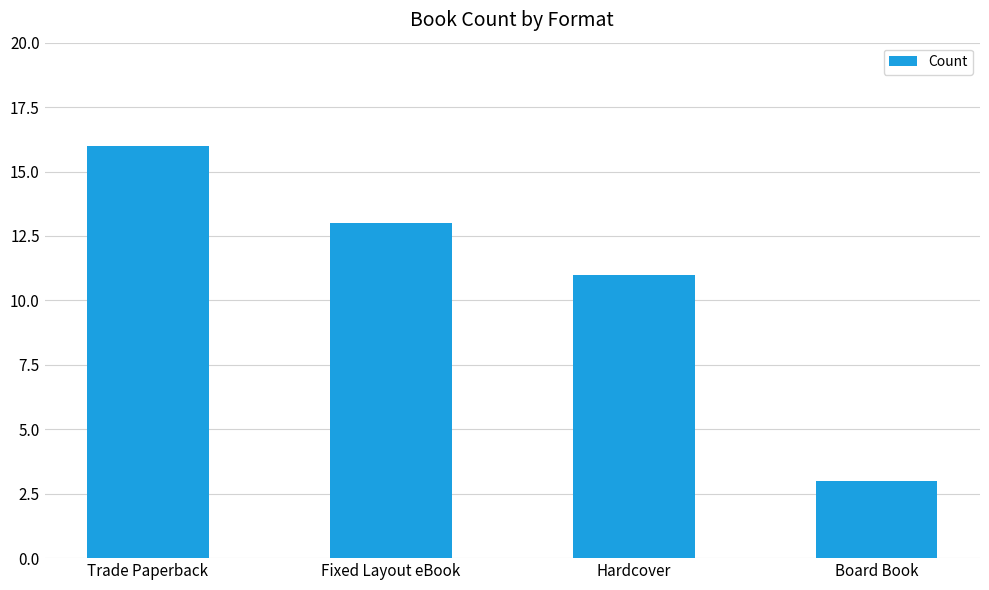

How many categories are shown in the chart?

4